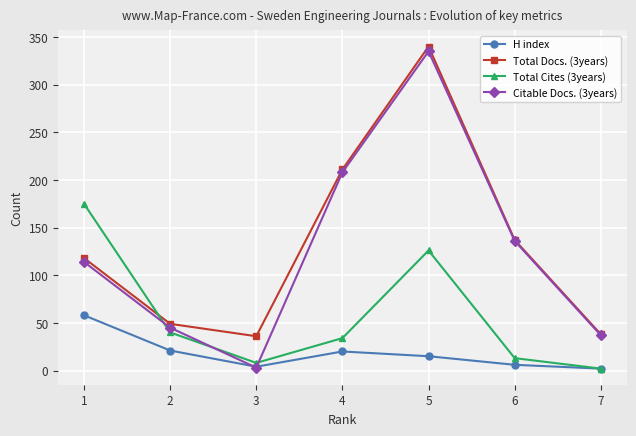

How many intersections are there between H index and Citable Docs. (3years)?

2